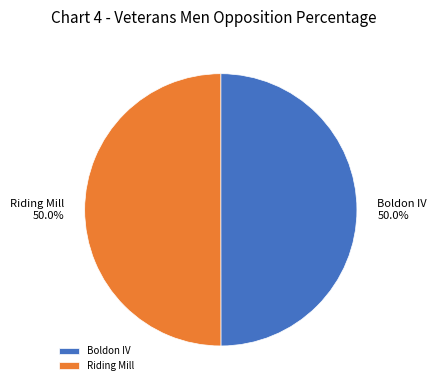

The Boldon IV slice represents 42% of the pie. True or false?

False